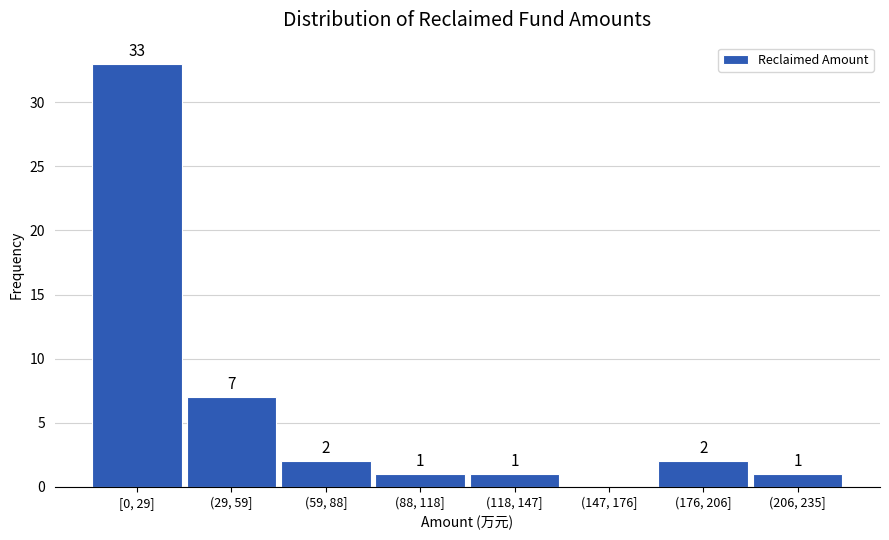

Reading left to right, list all the values displayed in this chart.

[0, 29]=33	(29, 59]=7	(59, 88]=2	(88, 118]=1	(118, 147]=1	(147, 176]=0	(176, 206]=2	(206, 235]=1